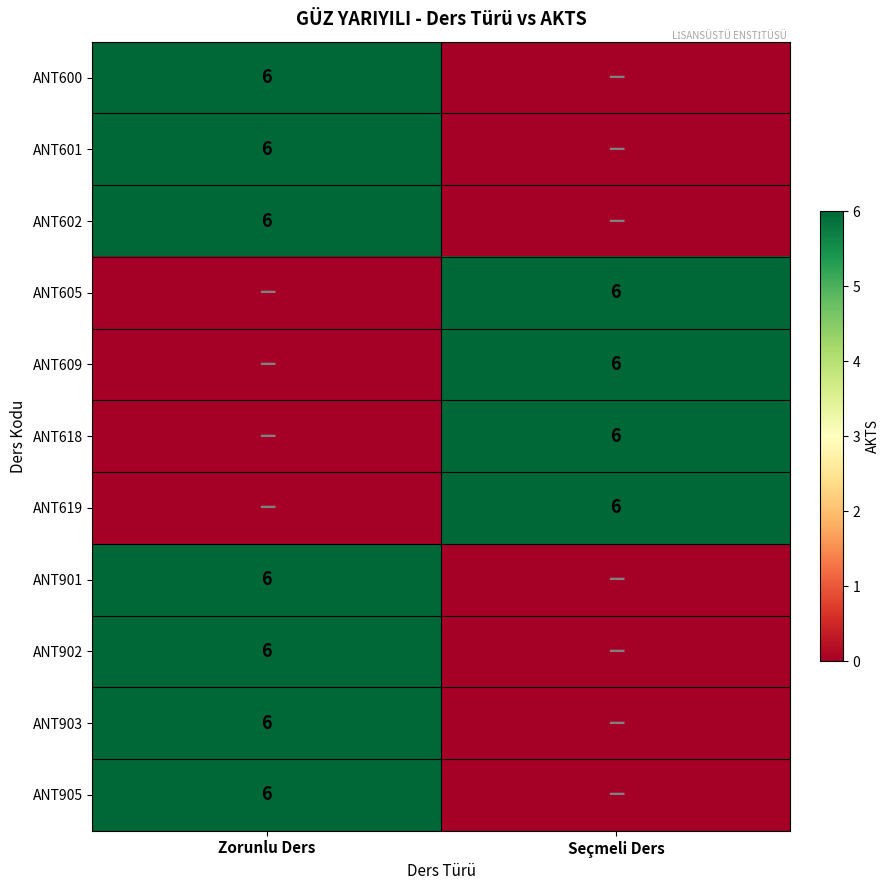

The value of ANT601 at Zorunlu Ders is 4. True or false?

False